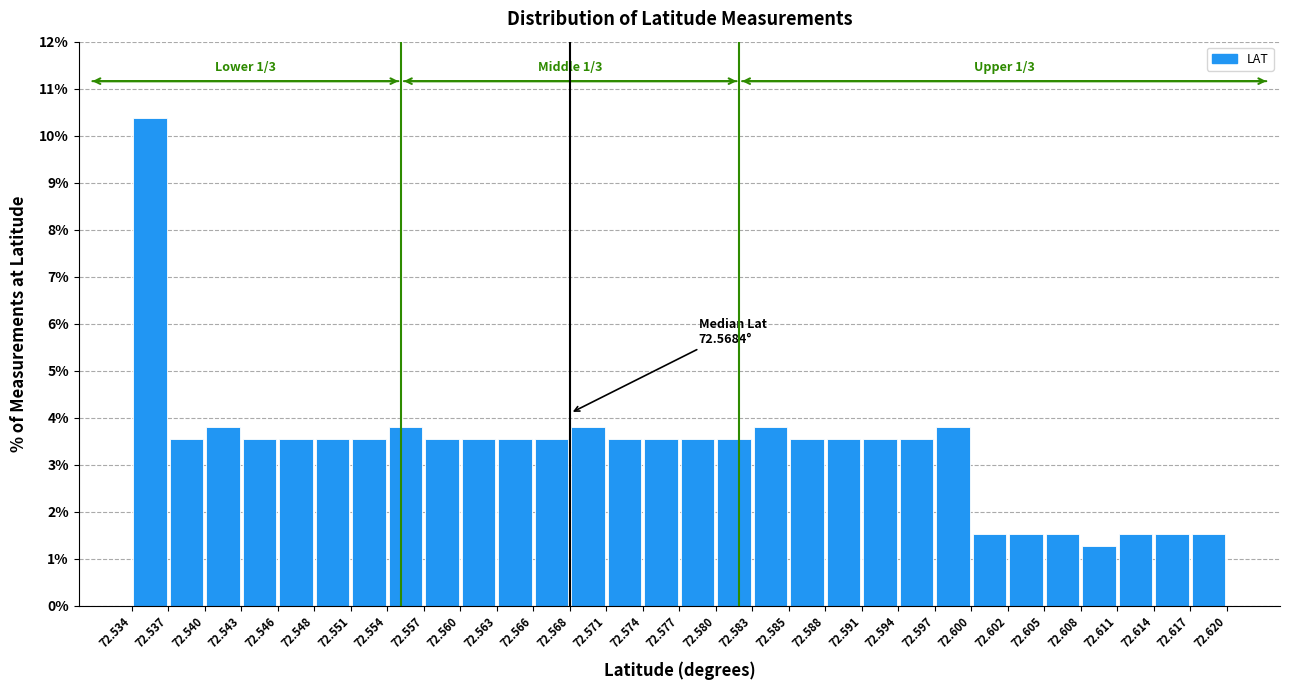

Which range on the x-axis has the tallest bar?

72.534 to 72.537